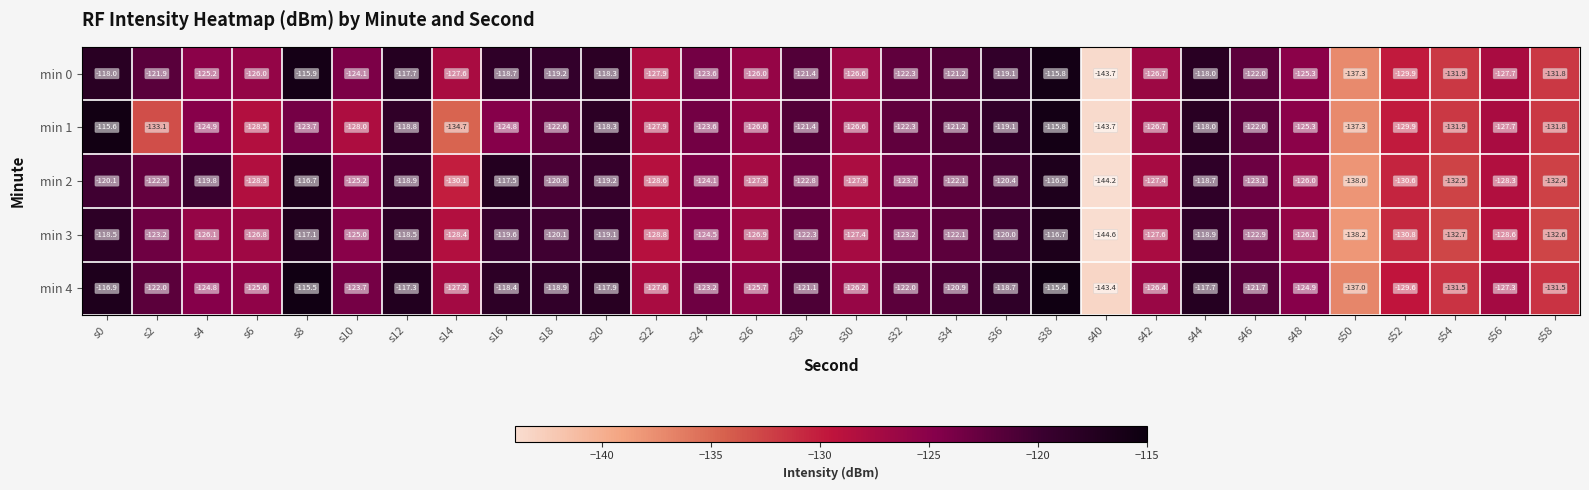

Which category has the lowest value in the min 0 series?

s40